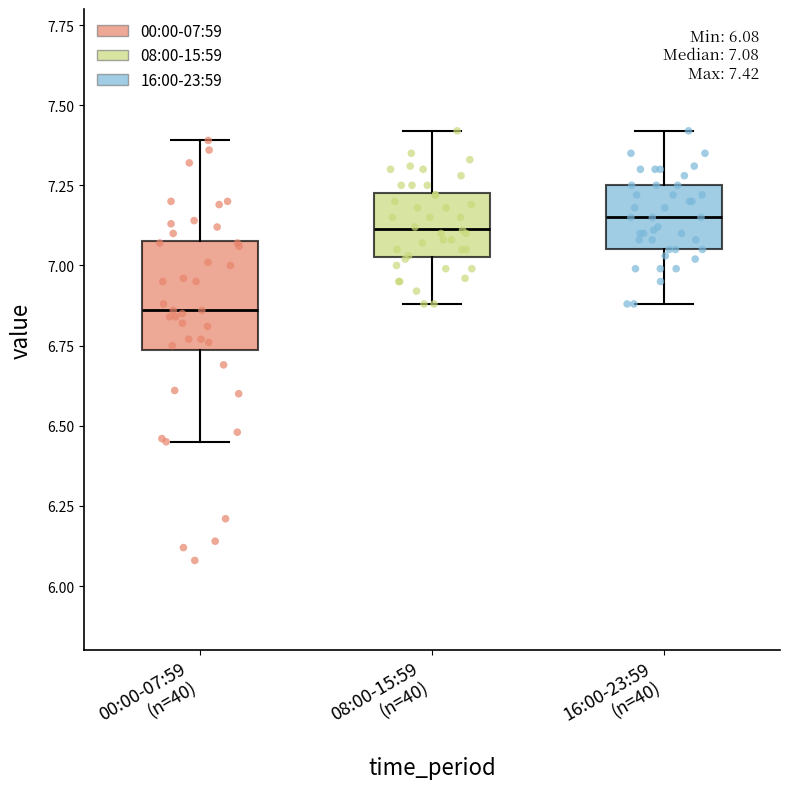

Comparing the boxes themselves (not the whiskers), which one is the tallest?

00:00-07:59 (n=40)